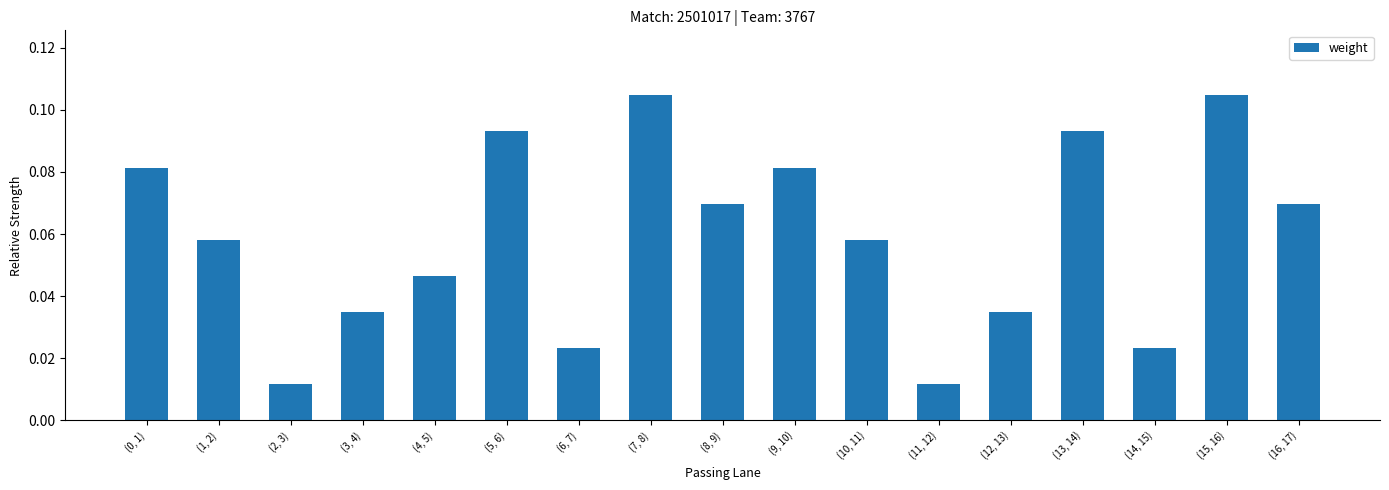

What position from the left is (7, 8)?

8